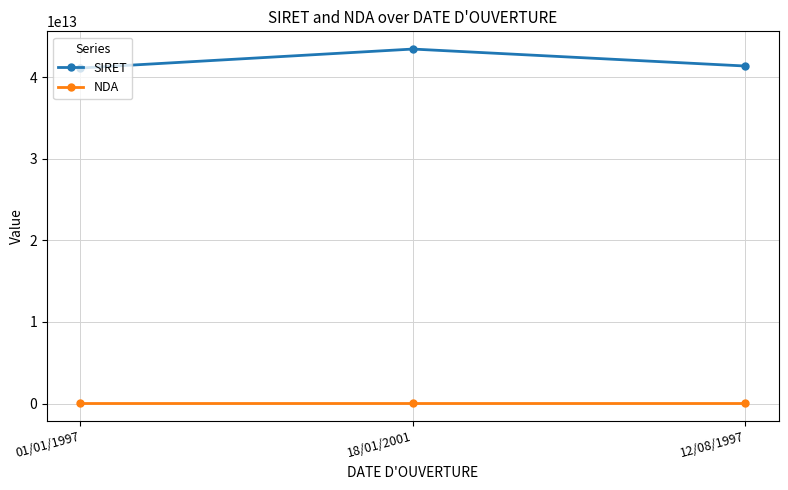

Which series has the largest total across all categories?

SIRET